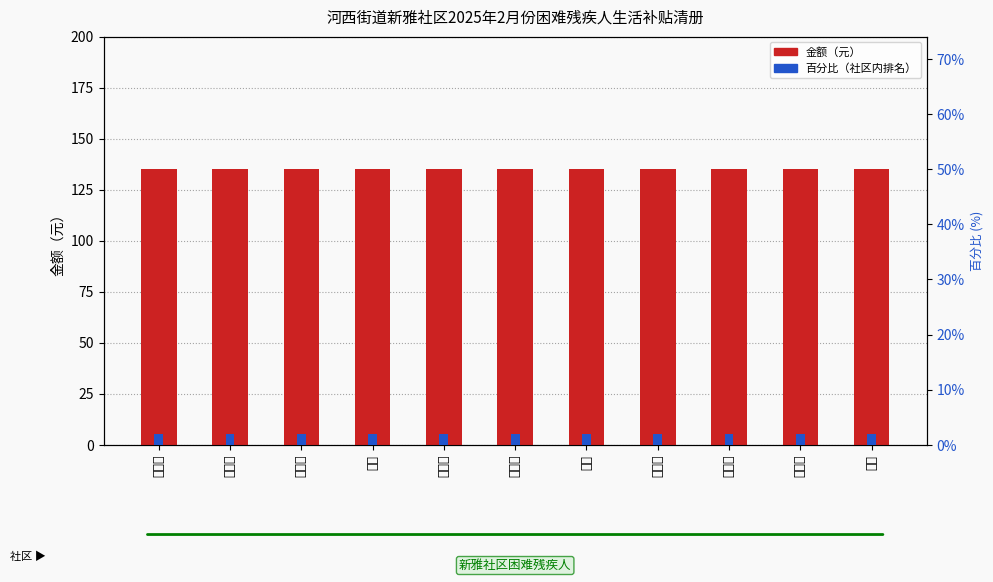

What position from the left is 包军欢?

2